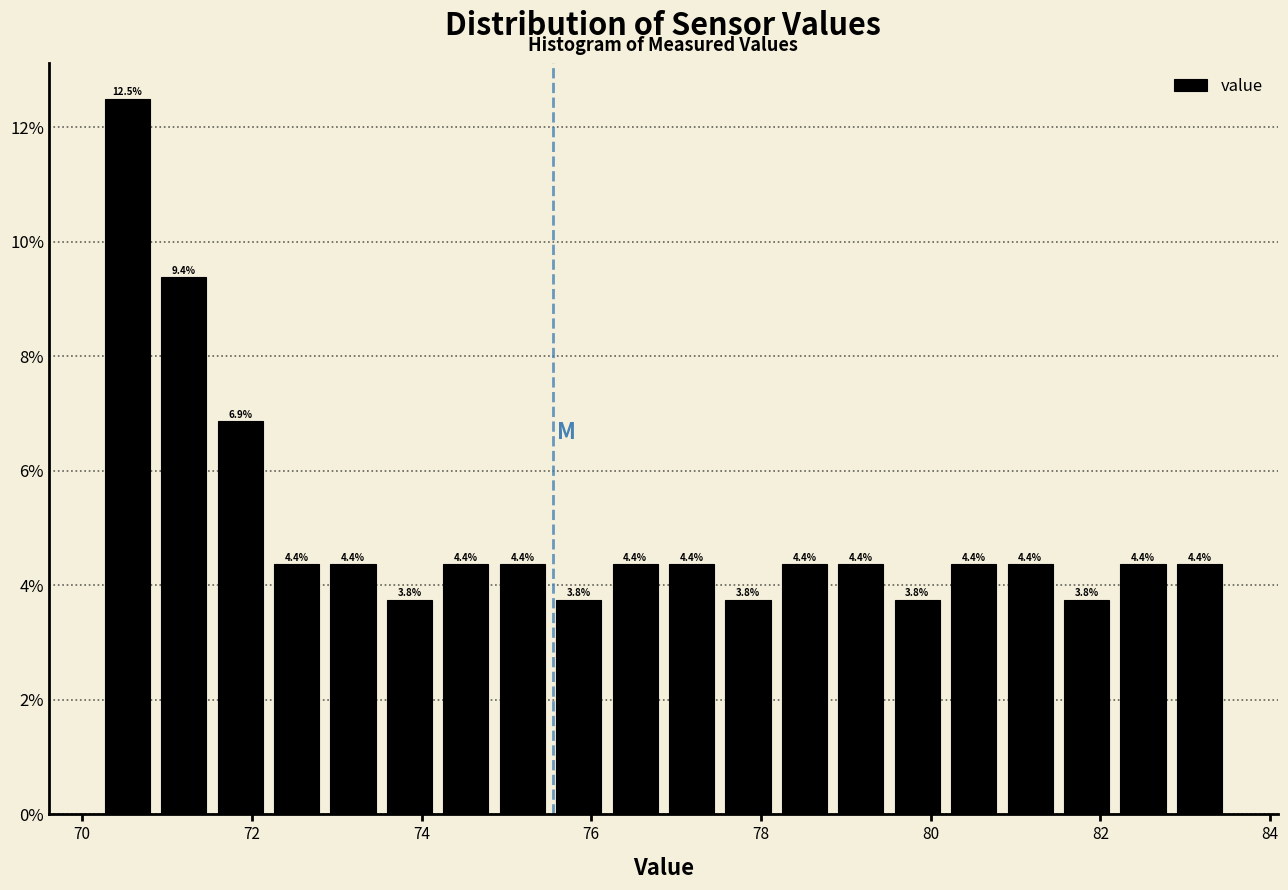

Read against the x-axis, roughly where is the centre of the tallest bar?

70.6